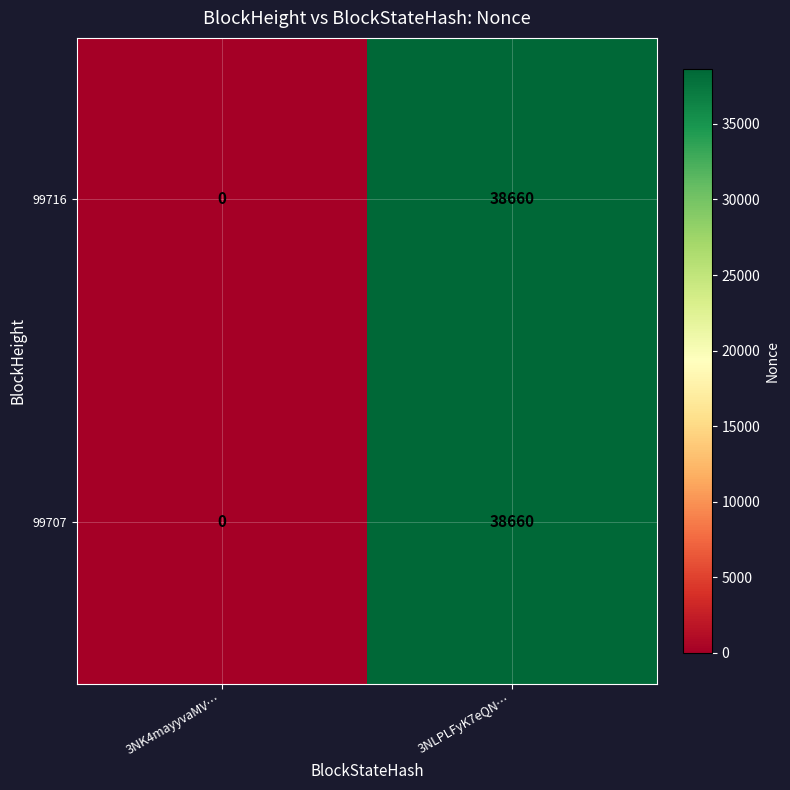

What is the average value of the 99716 series?

19330